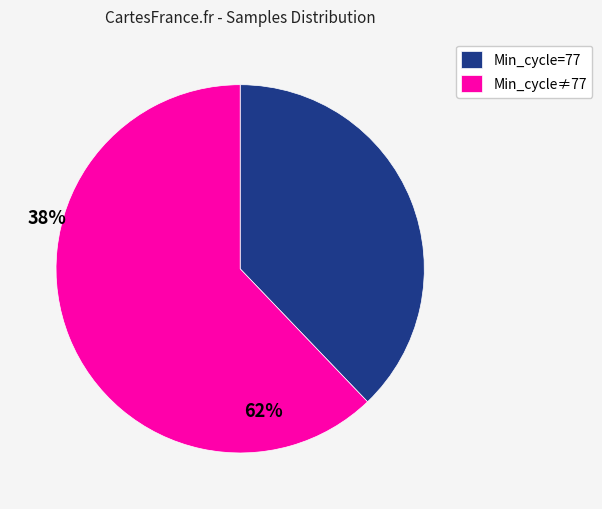

Does any single category account for the majority?

Yes